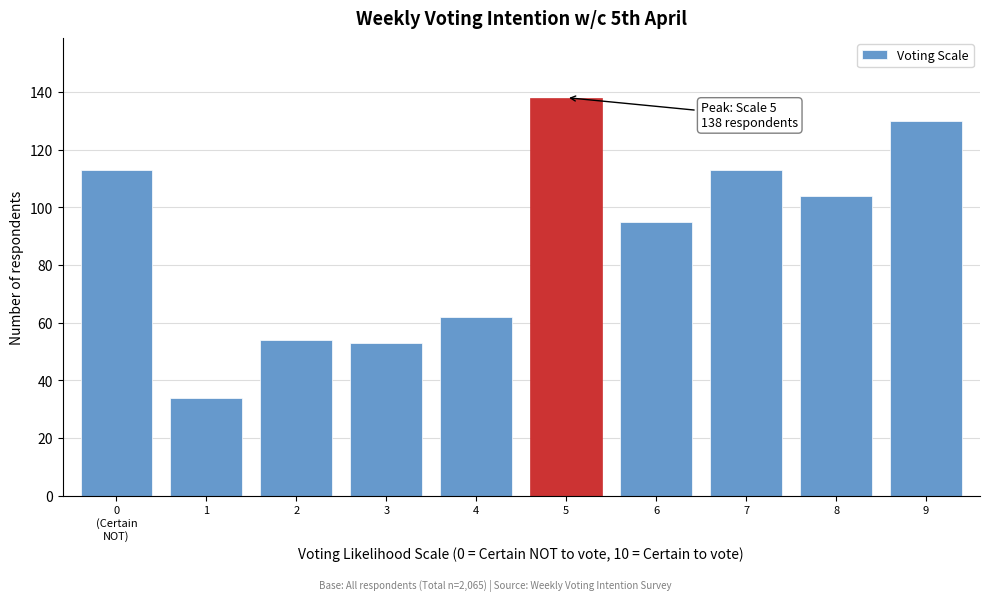

Reading left to right, what are all the values shown in this chart?

113	34	54	53	62	138	95	113	104	130